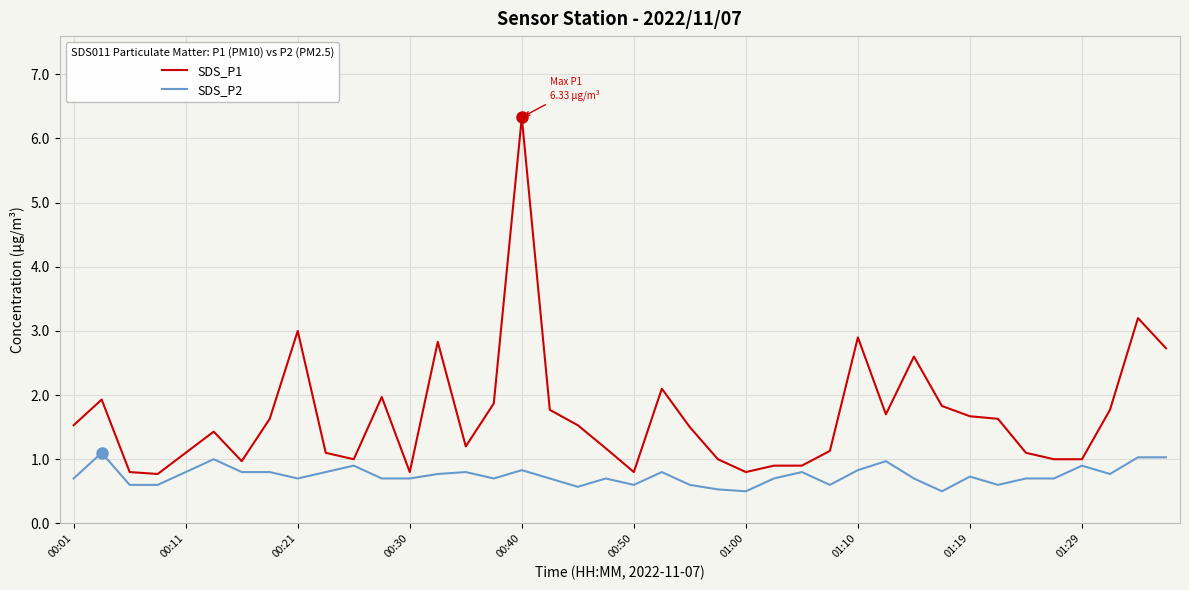

How many lines are shown in the chart?

2